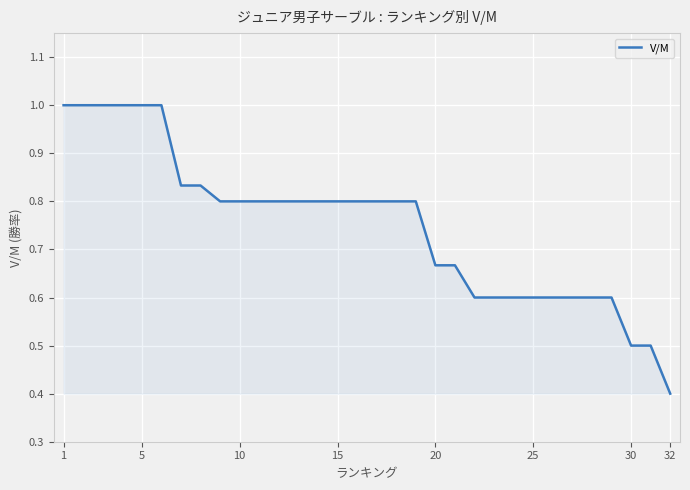

What is the minimum value shown in the chart?

0.4